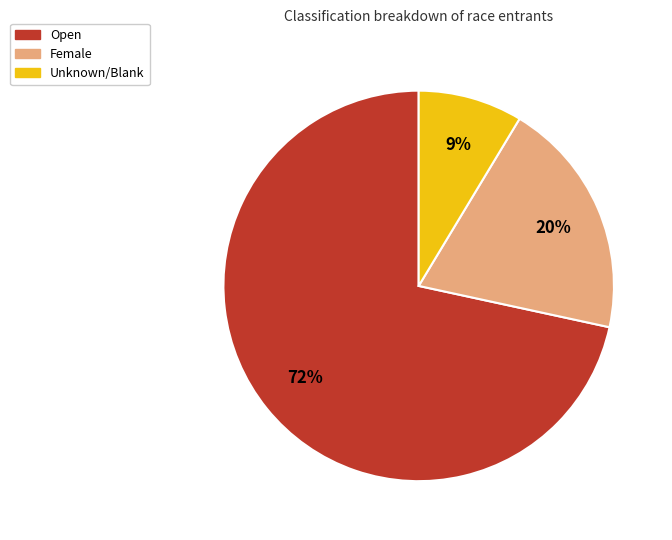

Does any single category account for the majority?

Yes